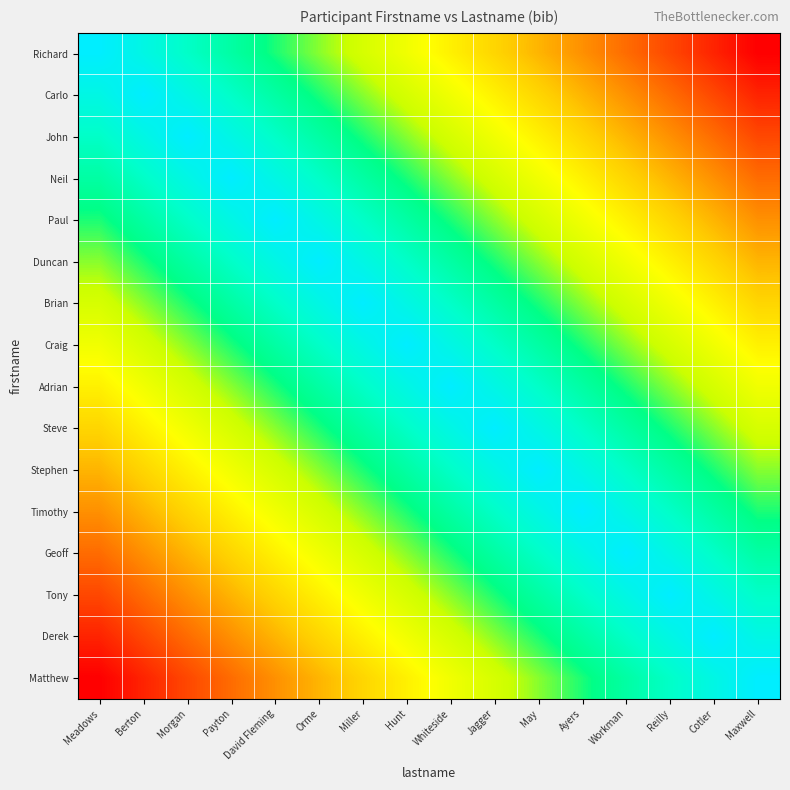

At which category does the chart reach its peak across all series?

Maxwell